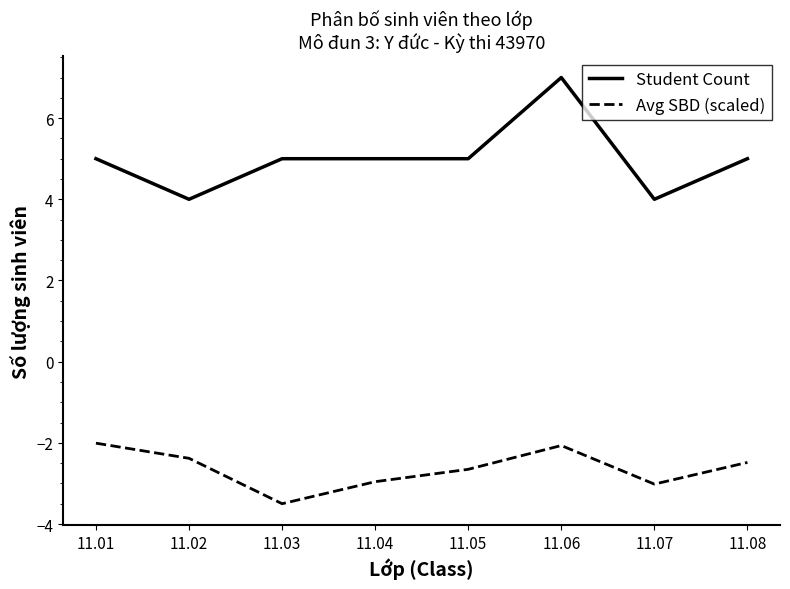

Which series has the widest spread of values?

Student Count